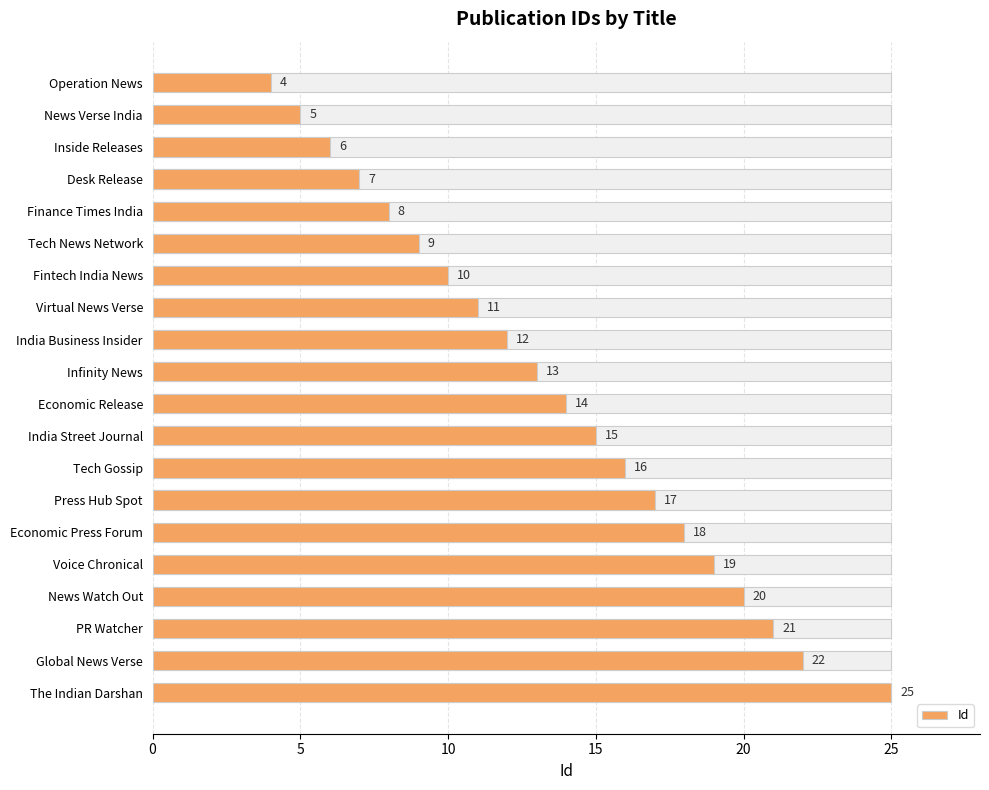

What is the value of the 1st bar from the left?

4